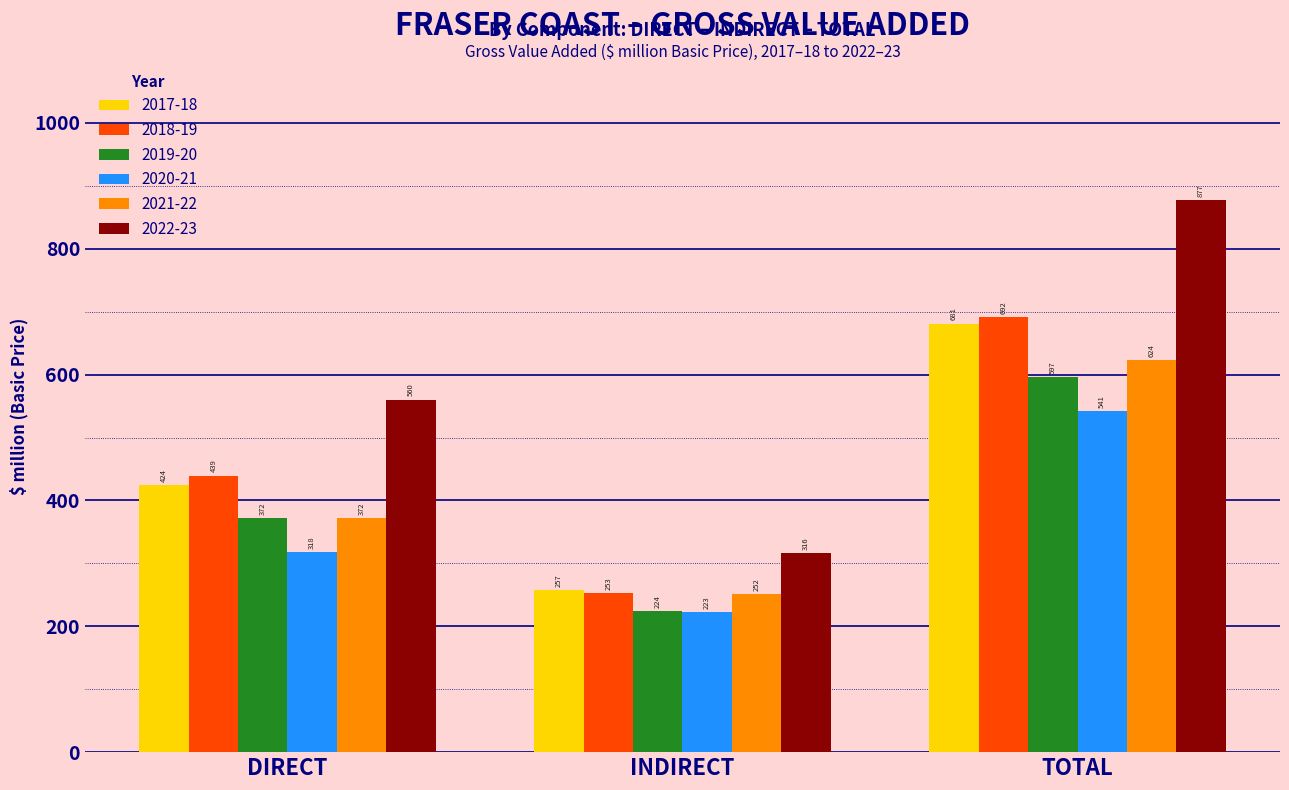

What is the label of the 2nd bar from the right?

INDIRECT